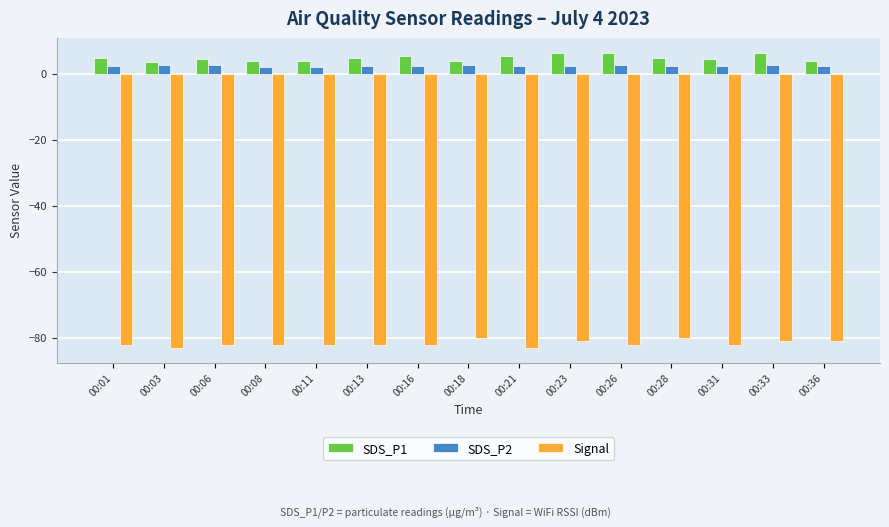

What is the minimum value for SDS_P2?

2.0